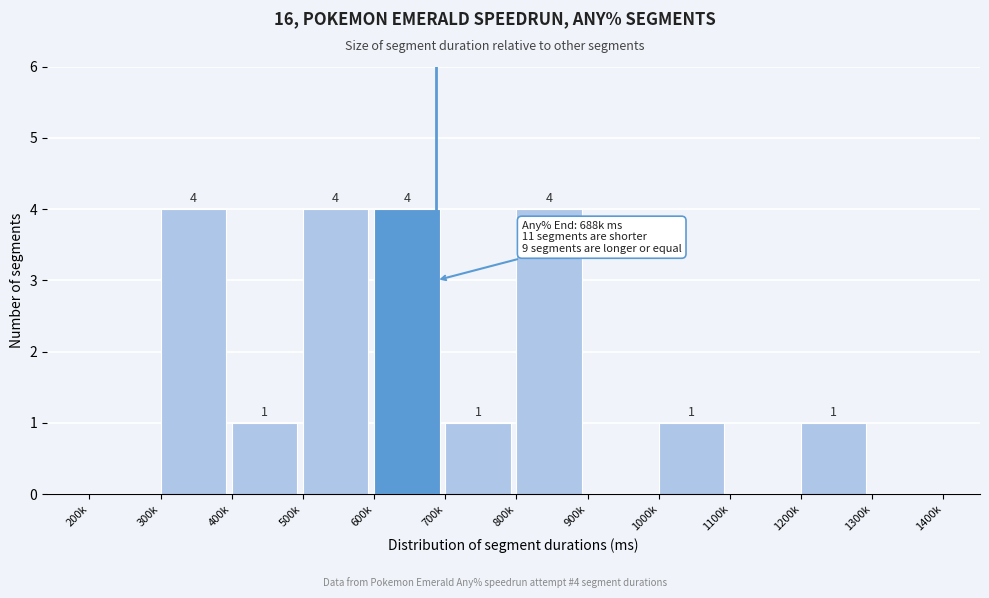

Reading left to right, transcribe all the data shown in this chart.

200k=0	300k=4	400k=1	500k=4	600k=4	700k=1	800k=4	900k=0	1000k=1	1100k=0	1200k=1	1300k=0